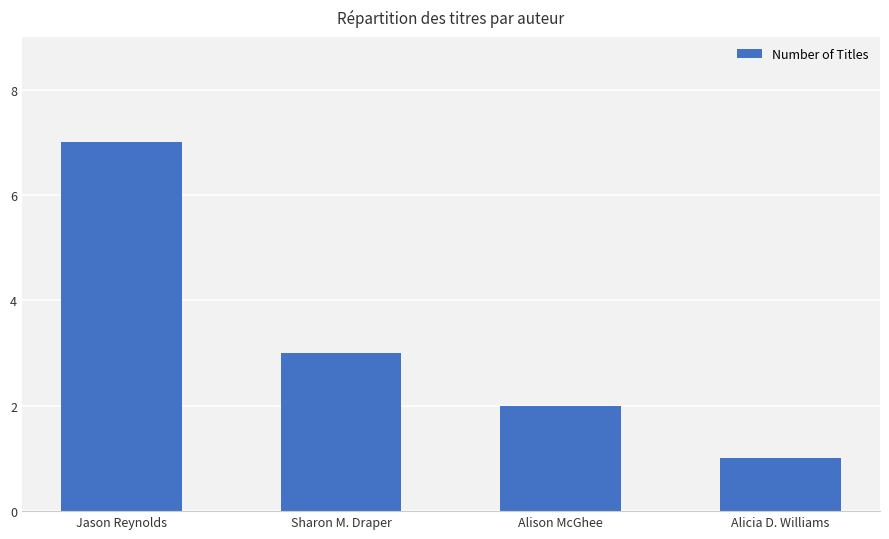

Reading left to right, list all the values displayed in this chart.

7	3	2	1